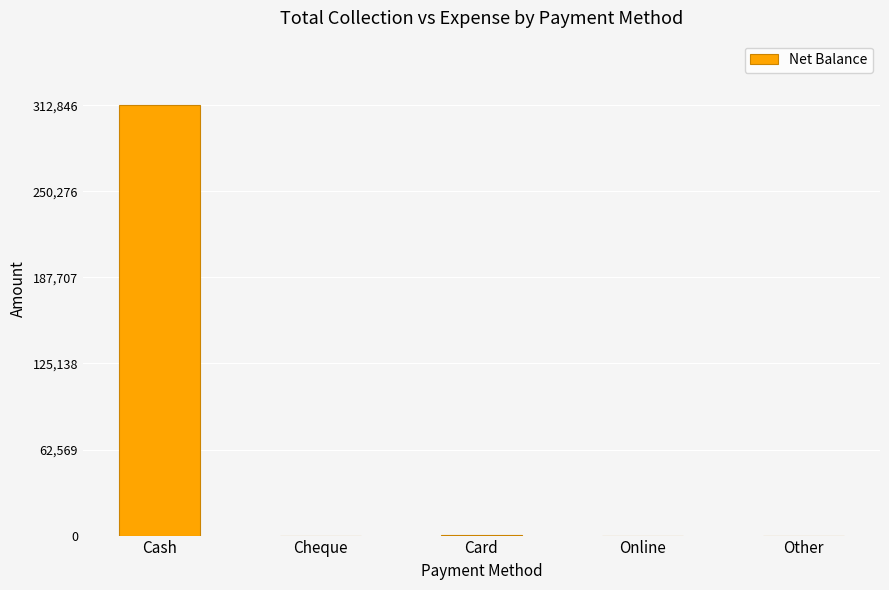

What is the maximum value shown in the chart?

312846